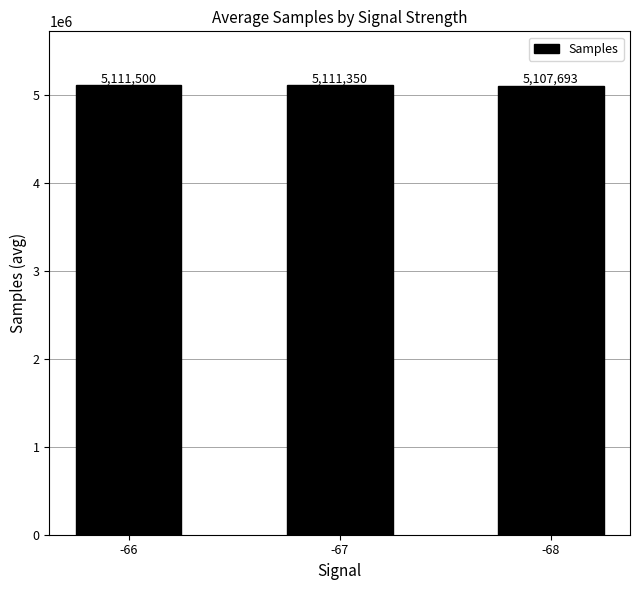

What is the difference between the values at -67 and -68?

3657